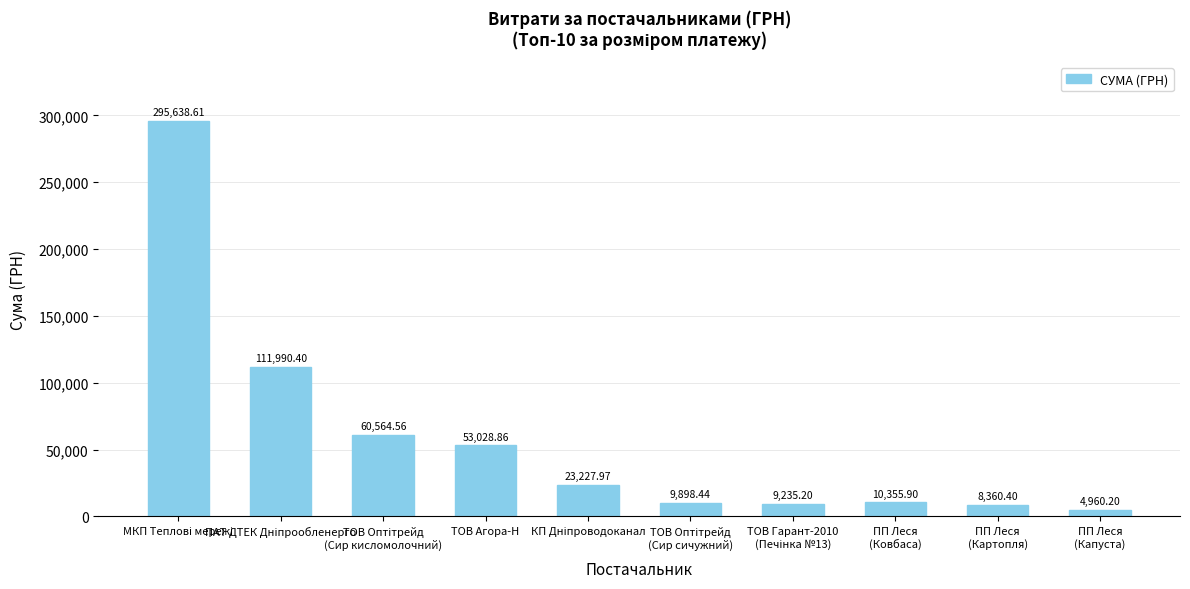

What is the sum of all values?

587260.5